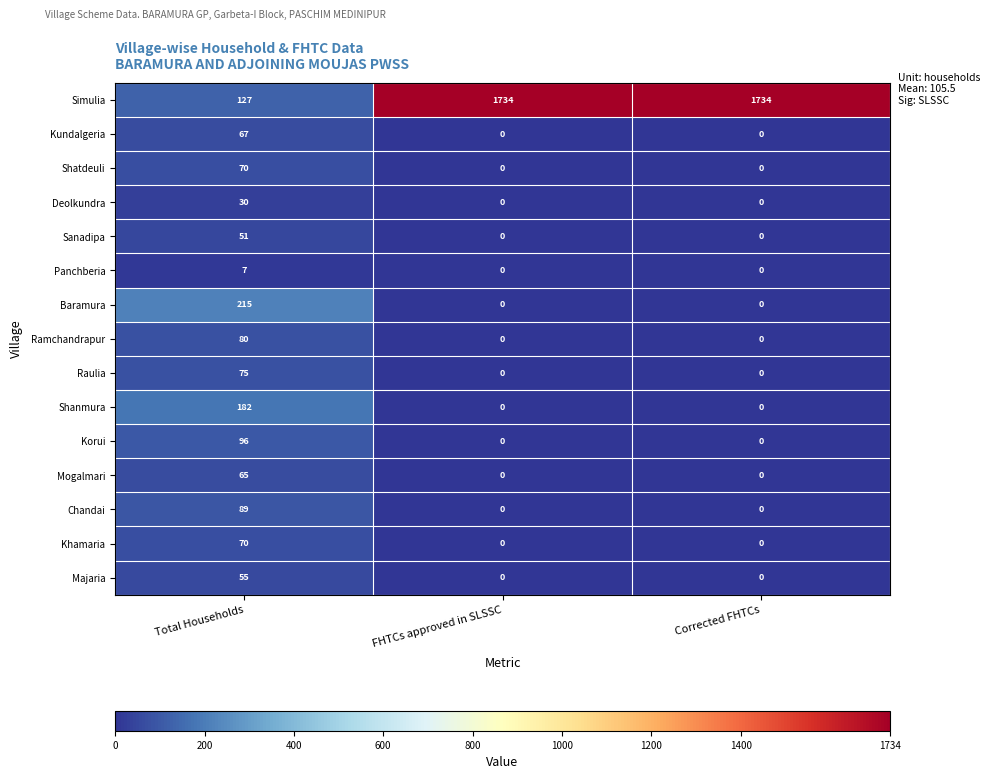

How many series are shown in this chart?

15